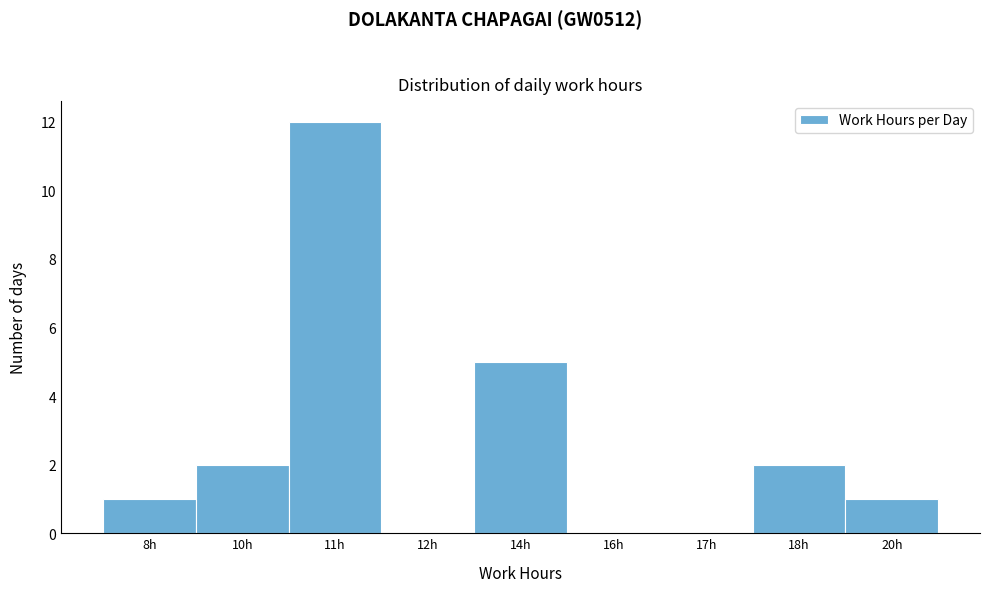

Reading left to right, list all the values displayed in this chart.

8h=1	10h=2	11h=12	12h=0	14h=5	16h=0	17h=0	18h=2	20h=1